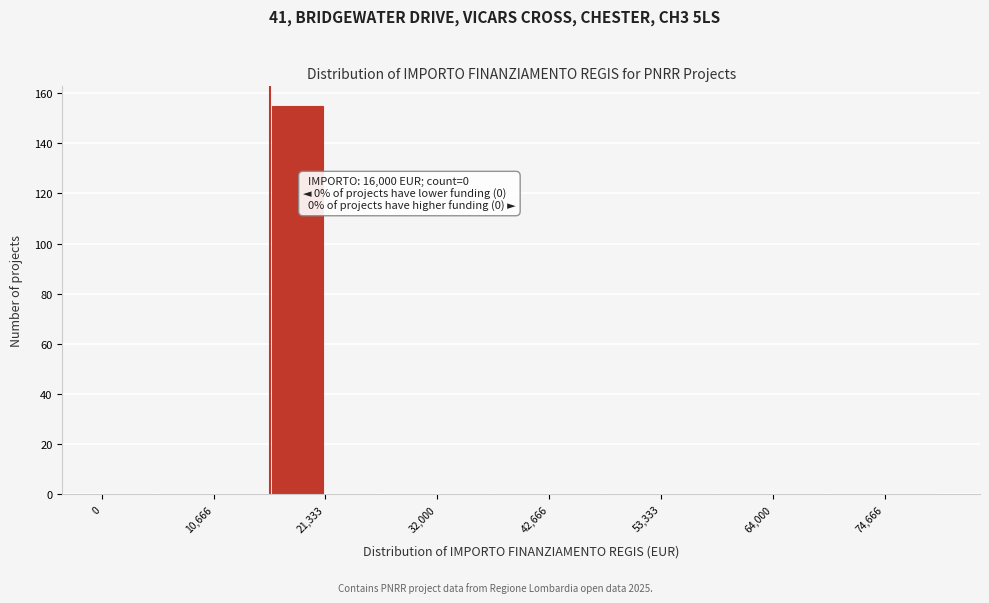

Read against the x-axis, roughly where is the centre of the tallest bar?

18000